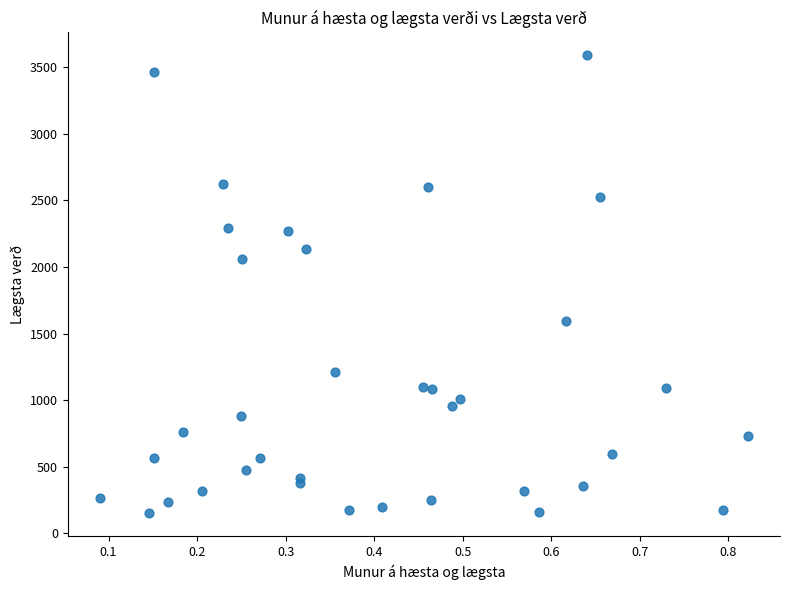

What Y value in the scatter plot is closest to 1870?

2064